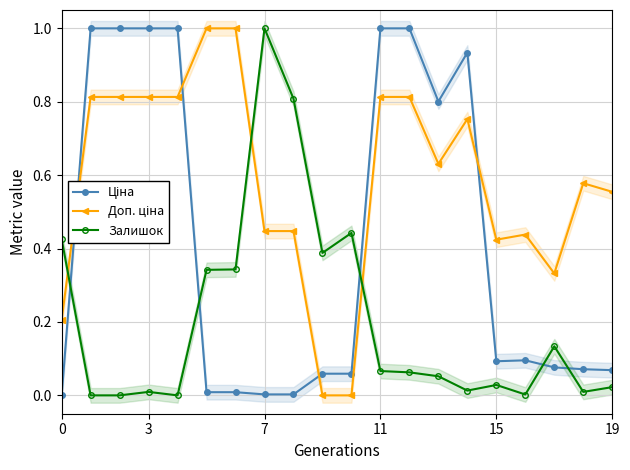

Reading left to right, transcribe all the data shown in this chart.

Ціна: 0.0	1.0	1.0	1.0	1.0	0.0	0.0	0.0	0.0	0.1	0.1	1.0	1.0	0.8	0.9	0.1	0.1	0.1	0.1	0.1
Доп. ціна: 0.2	0.8	0.8	0.8	0.8	1.0	1.0	0.4	0.4	0.0	0.0	0.8	0.8	0.6	0.8	0.4	0.4	0.3	0.6	0.6
Залишок: 0.4	0.0	0.0	0.0	0.0	0.3	0.3	1.0	0.8	0.4	0.4	0.1	0.1	0.1	0.0	0.0	0.0	0.1	0.0	0.0